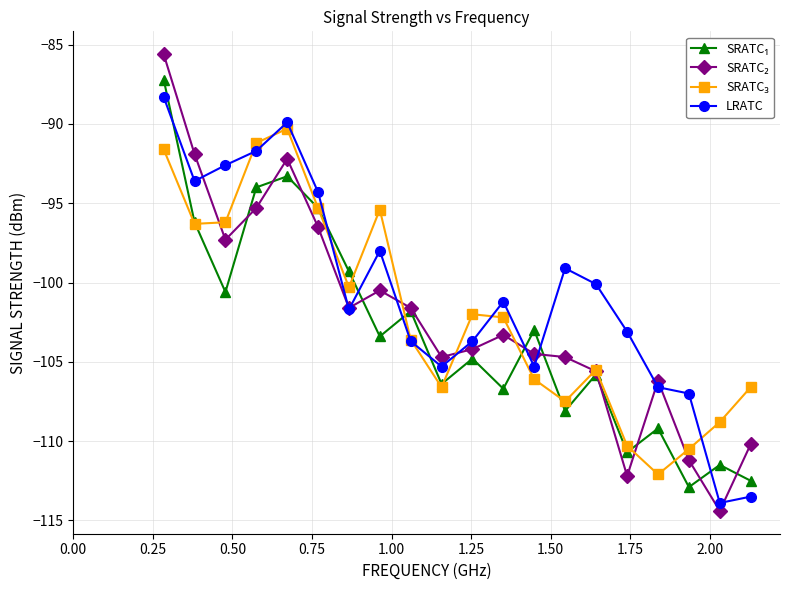

What is the smallest value displayed?

-114.4